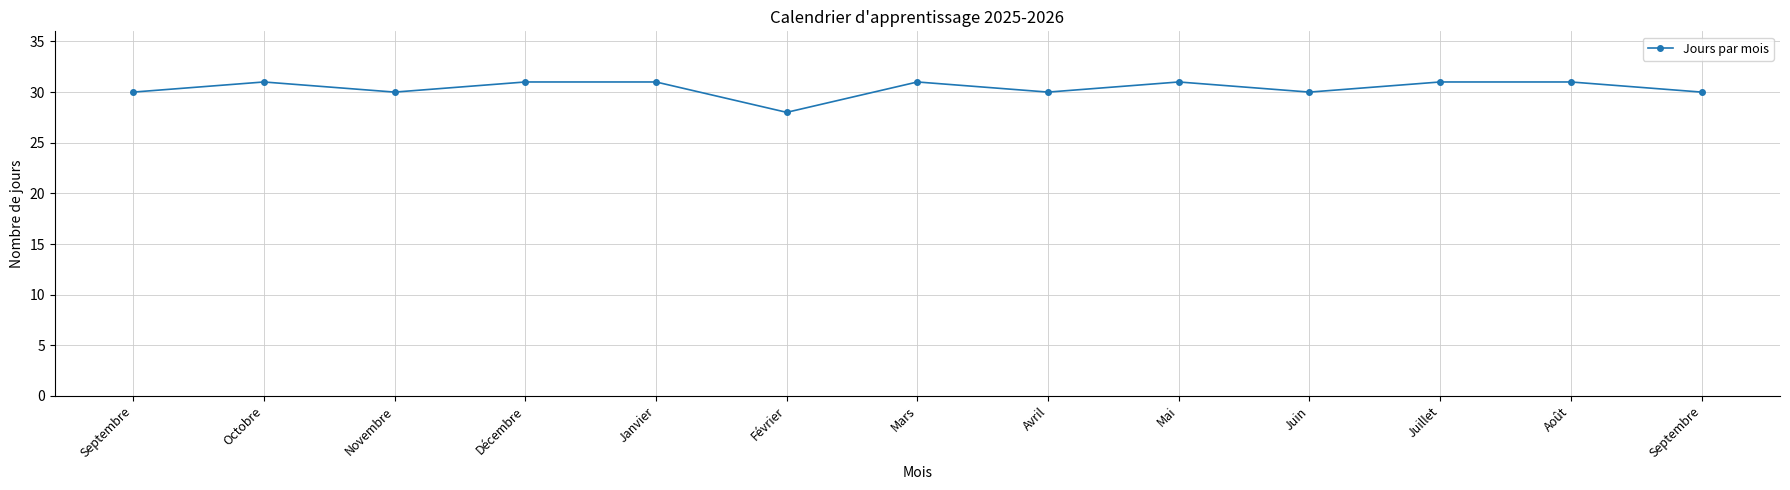

Reading right to left, extract all data points from this chart.

30	31	31	30	31	30	31	28	31	31	30	31	30